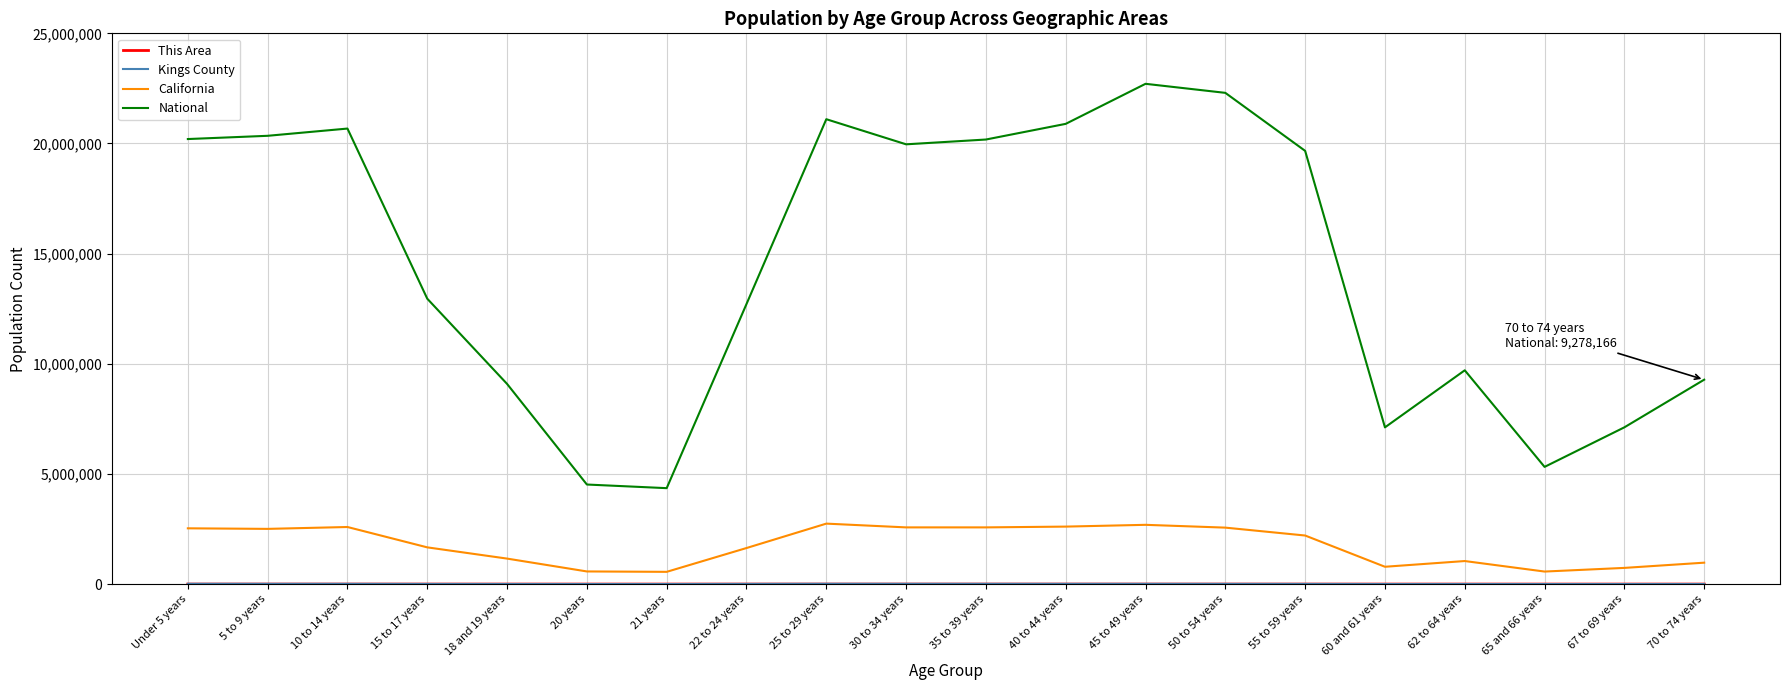

True or false: California has more than 1 points higher than both neighbors.

True